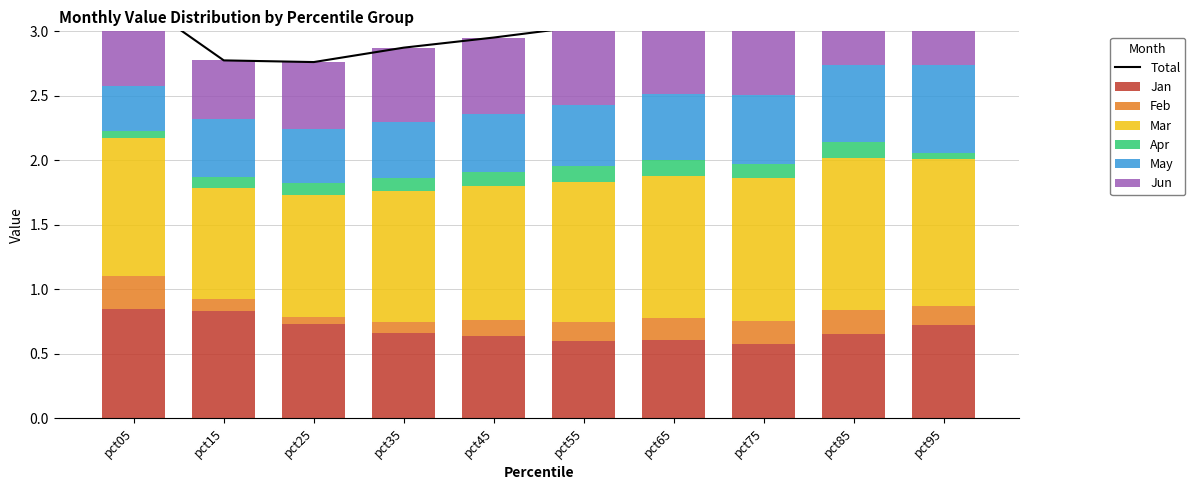

What is the difference between the maximum and minimum values in the Jan series?

0.3